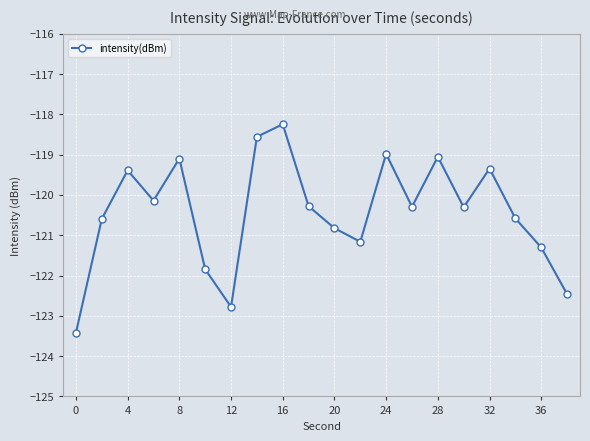

Reading left to right, list all the values displayed in this chart.

-123.4	-120.6	-119.4	-120.1	-119.1	-121.8	-122.8	-118.6	-118.2	-120.3	-120.8	-121.2	-119.0	-120.3	-119.1	-120.3	-119.3	-120.6	-121.3	-122.5